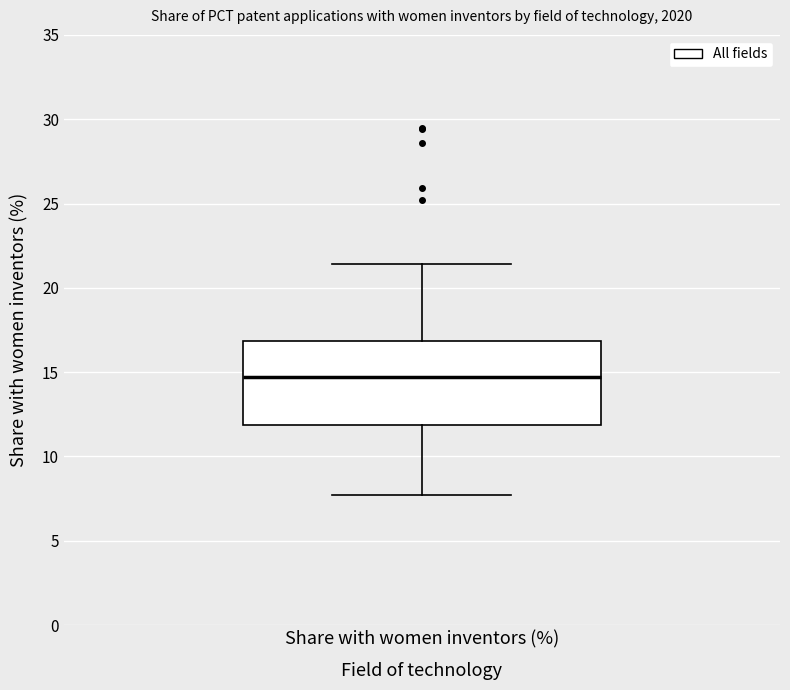

Where is the lower edge of the box for Share with women inventors (%) on the y-axis? The values are not printed on the chart, so give them approximately, as read against the axis.

12.0